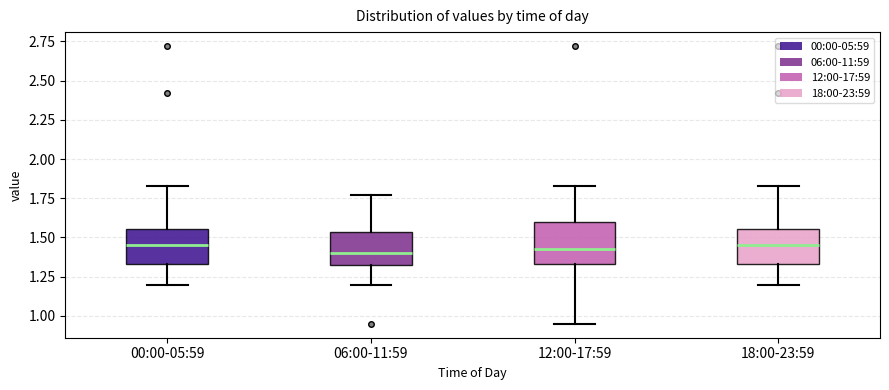

Reading left to right, read every box against the y-axis: the position of its median line, the range the box covers, and the ends of its whiskers. The values are not printed on the chart, so give them approximately, as read against the axis.

00:00-05:59: median 1.45, box 1.35 to 1.55, whiskers 1.20 to 1.85
06:00-11:59: median 1.40, box 1.30 to 1.55, whiskers 1.20 to 1.75
12:00-17:59: median 1.45, box 1.35 to 1.60, whiskers 0.95 to 1.85
18:00-23:59: median 1.45, box 1.35 to 1.55, whiskers 1.20 to 1.85